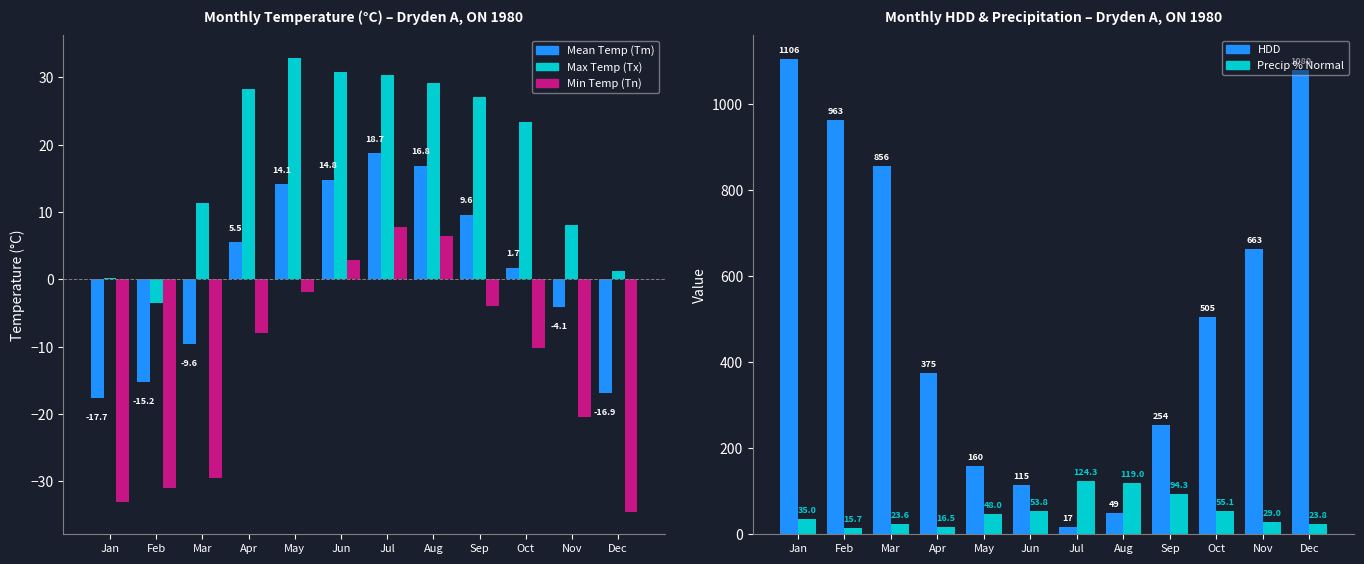

Which series has the largest total across all categories?

HDD